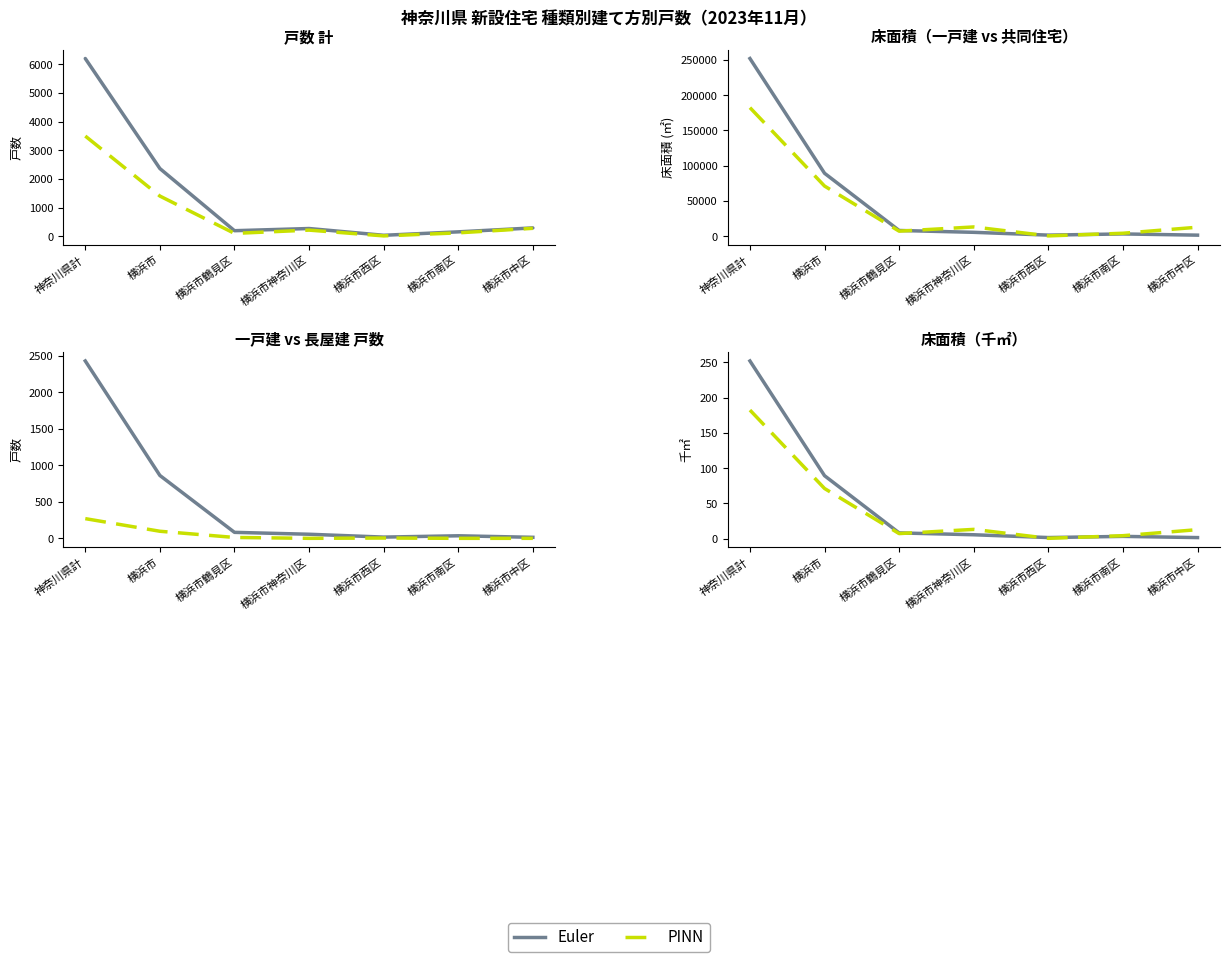

Which has a higher value, 横浜市鶴見区 or 神奈川県計?

神奈川県計